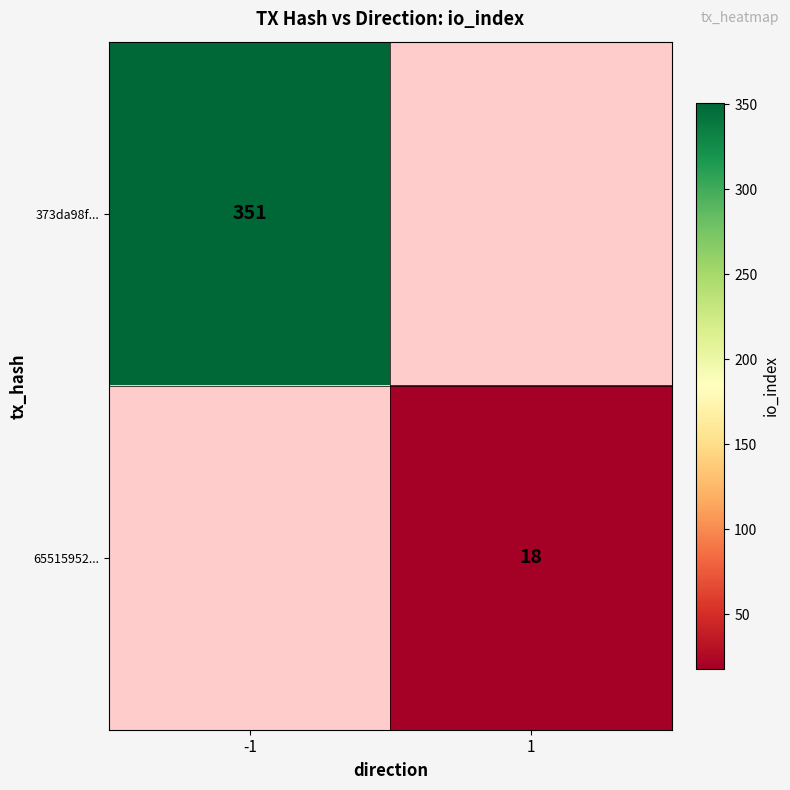

The 65515952... series shows 18 at 1. True or false?

True